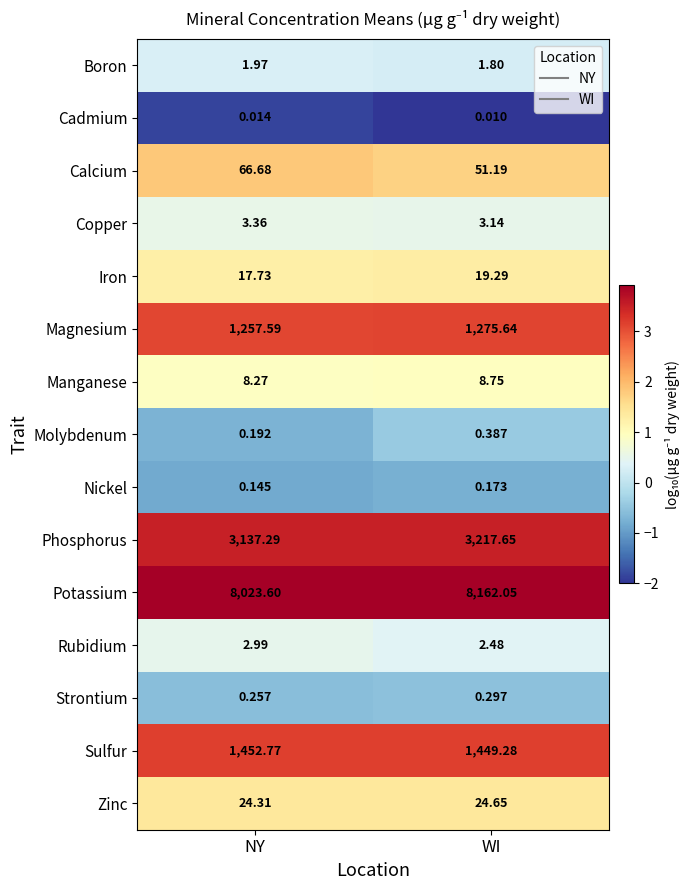

At which category does the chart reach its minimum across all series?

WI